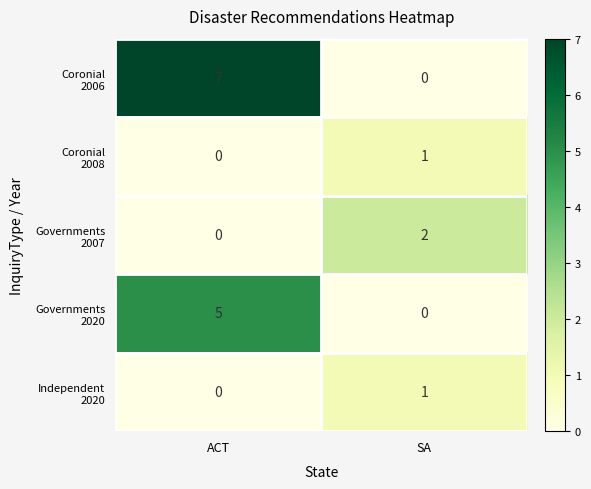

What is the spread (max minus min) of values at ACT?

7